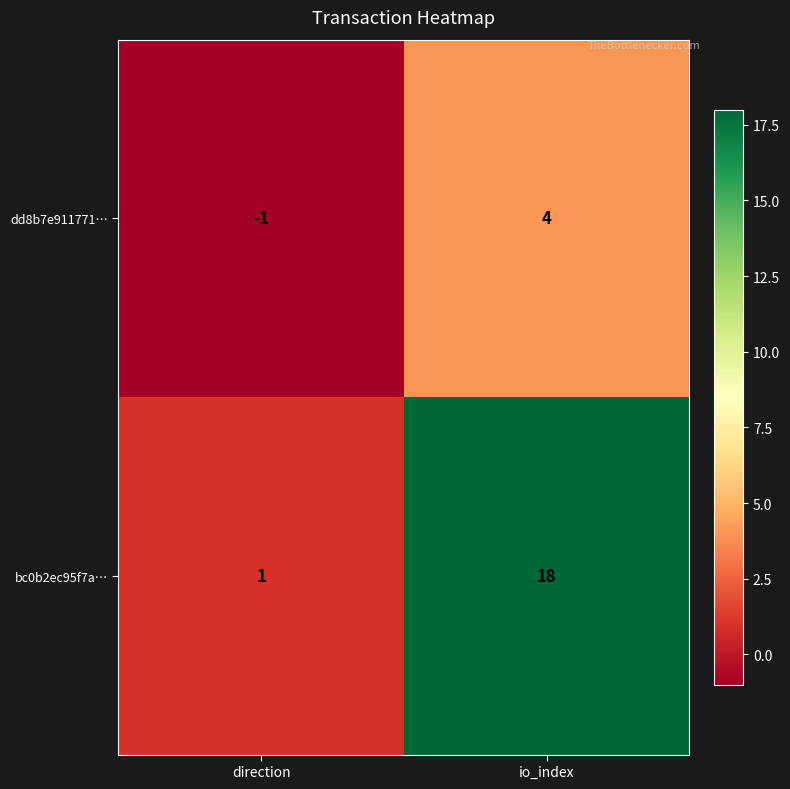

The value of bc0b2ec95f7a… at direction is 0. True or false?

False